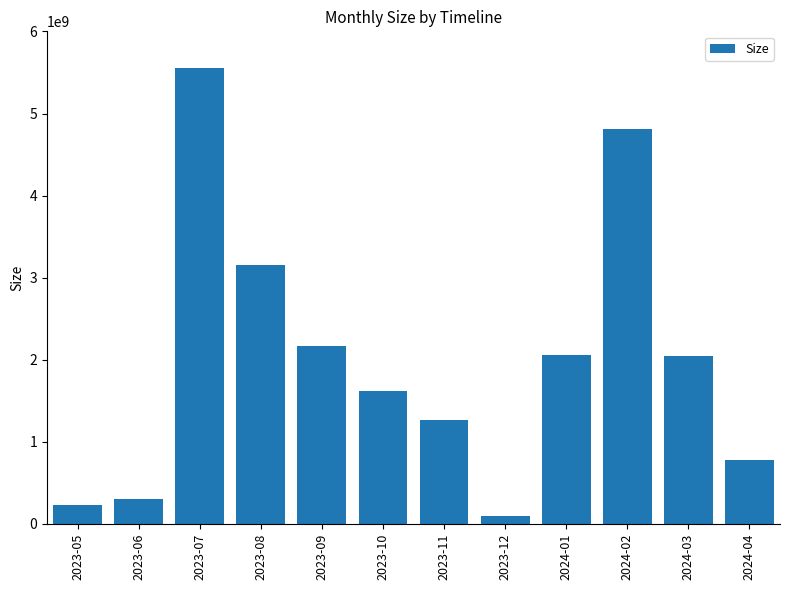

How many bars are there in total?

12